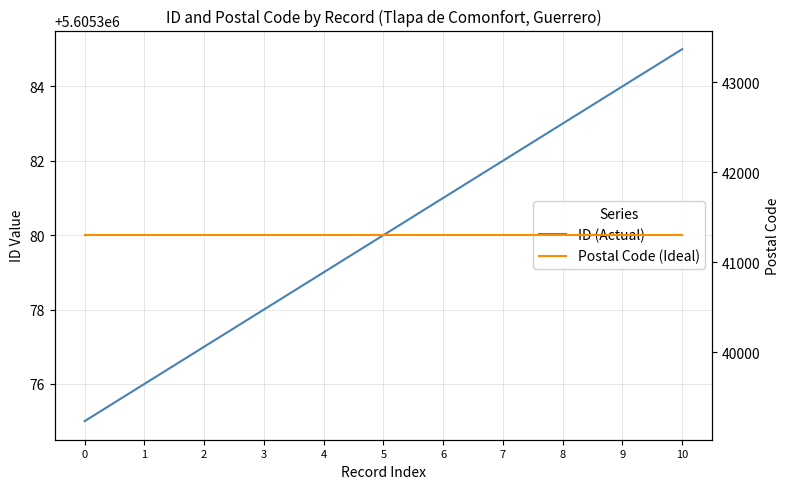

Is it true that ID (Actual) equals 5605383 at 8?

True